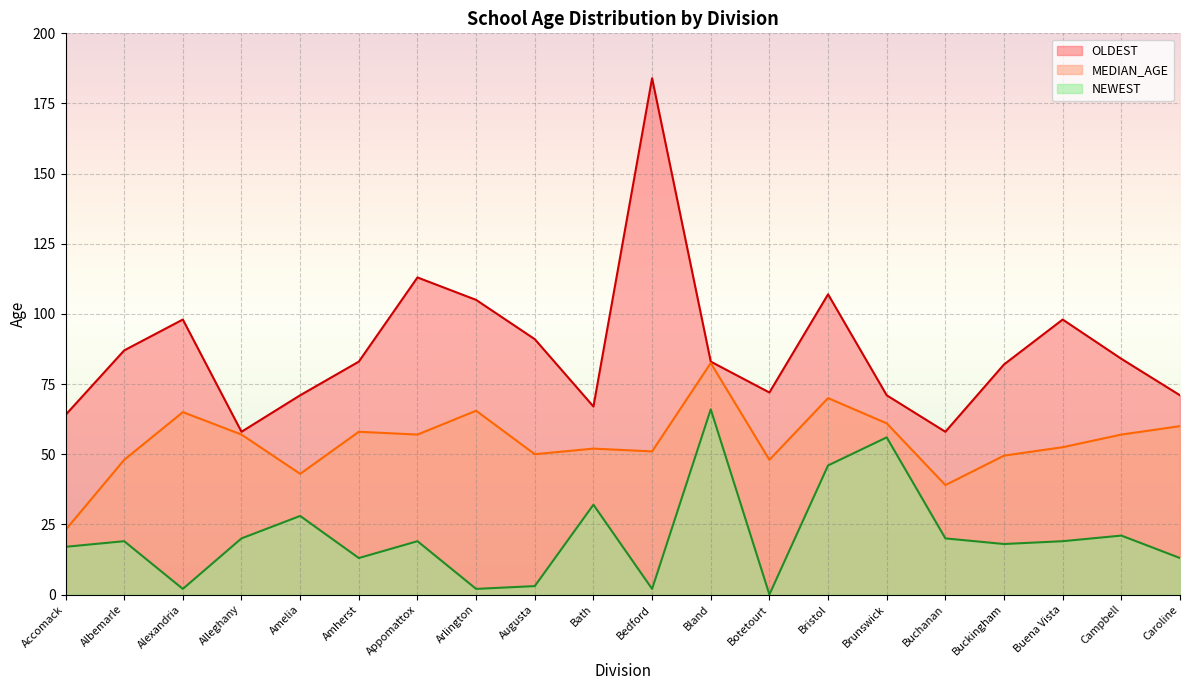

What is the sum of all MEDIAN_AGE values?

1089.0